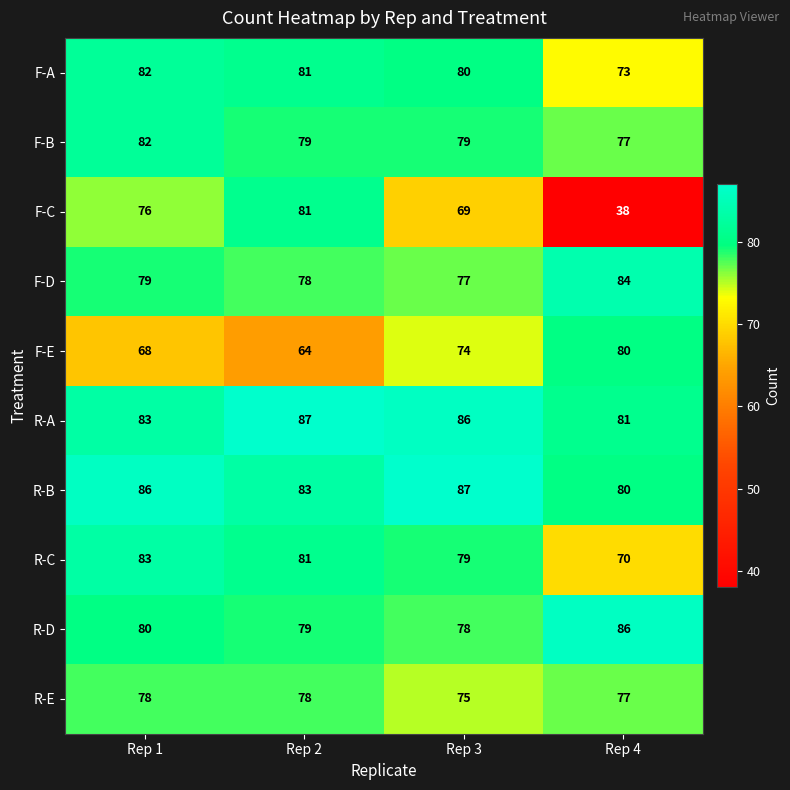

What is the difference between the F-E values at Rep 3 and Rep 2?

10